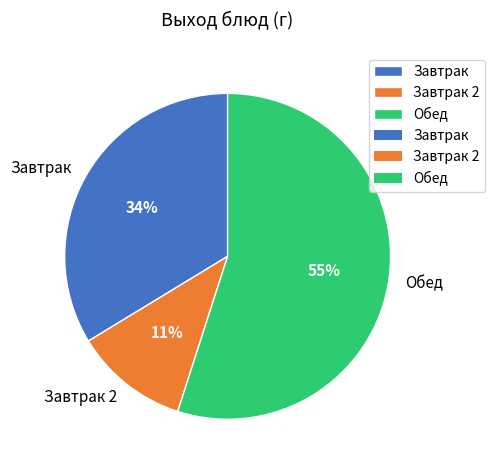

Is it true that Завтрак 2 is 5% of the pie?

False